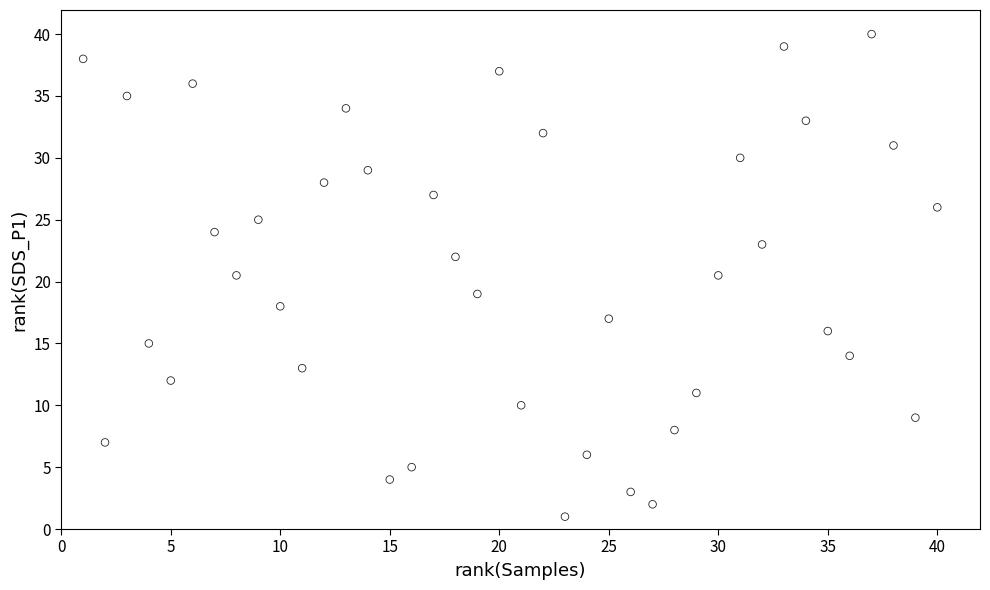

What is the range of Y values (max minus min)?

39.0